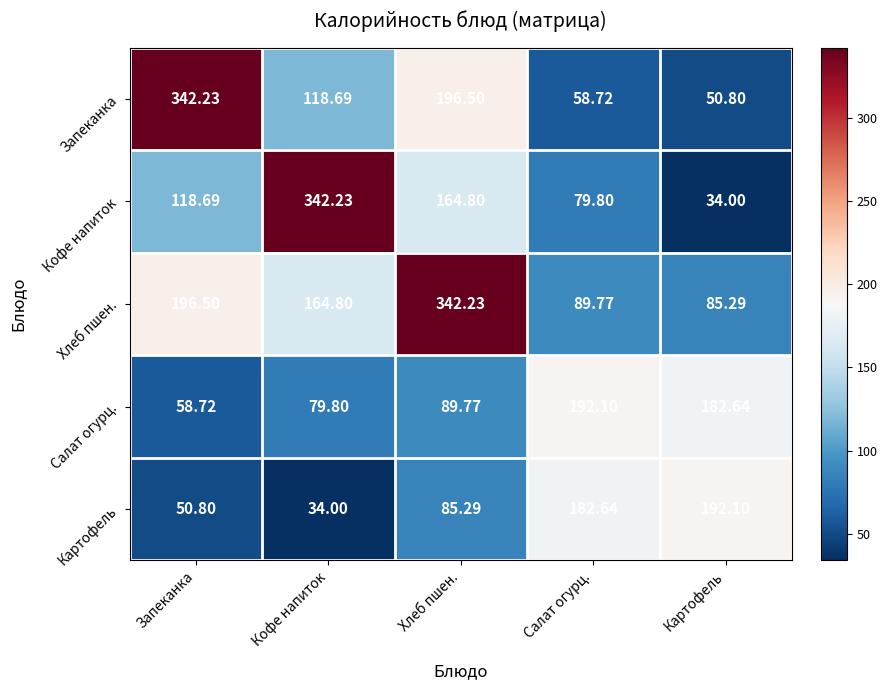

Between Запеканка and Картофель, which series saw the biggest shift?

Запеканка